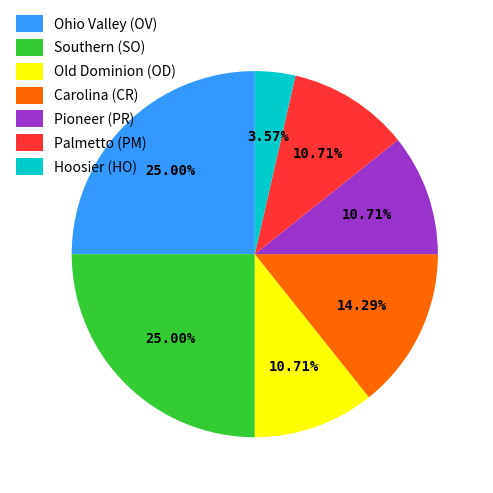

What is the smallest slice in the pie chart?

Hoosier (HO)